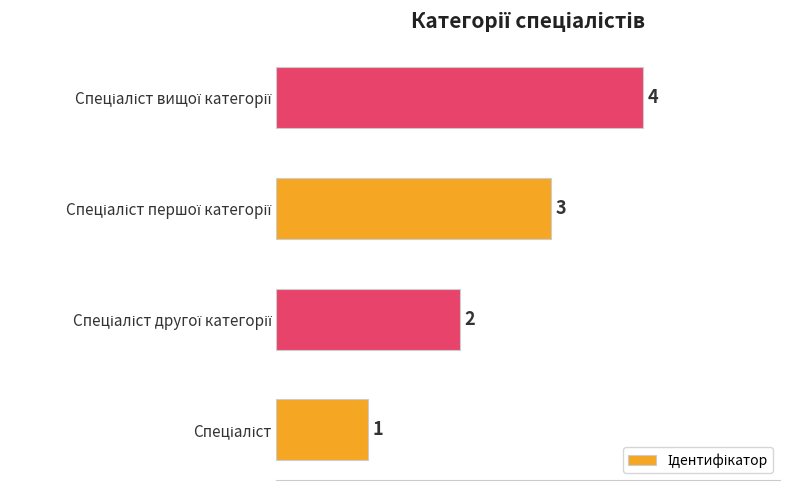

What is the maximum value shown in the chart?

4